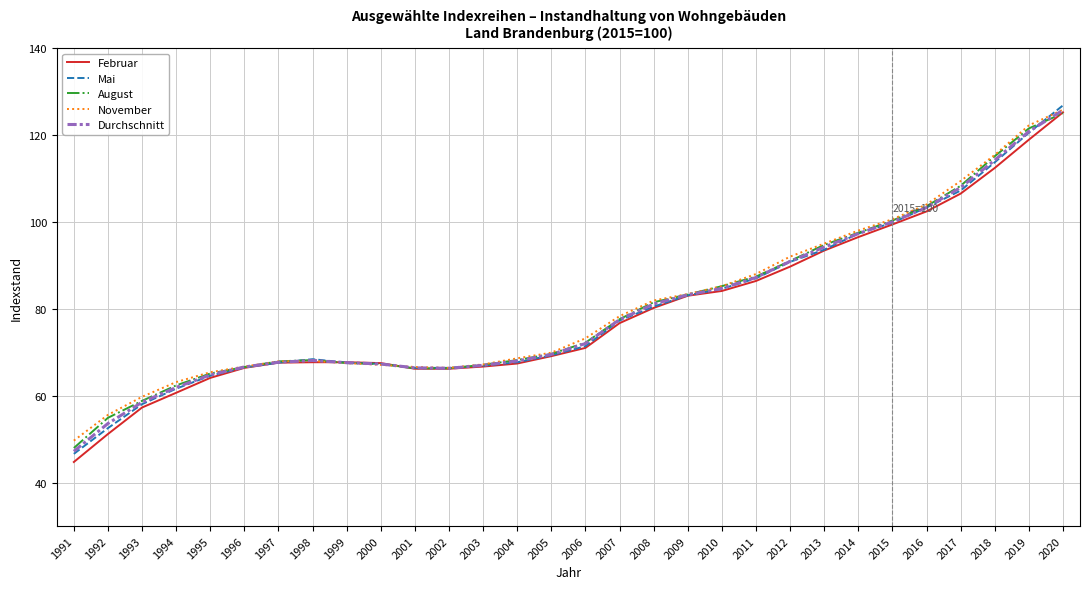

What is the maximum value for August?

125.0